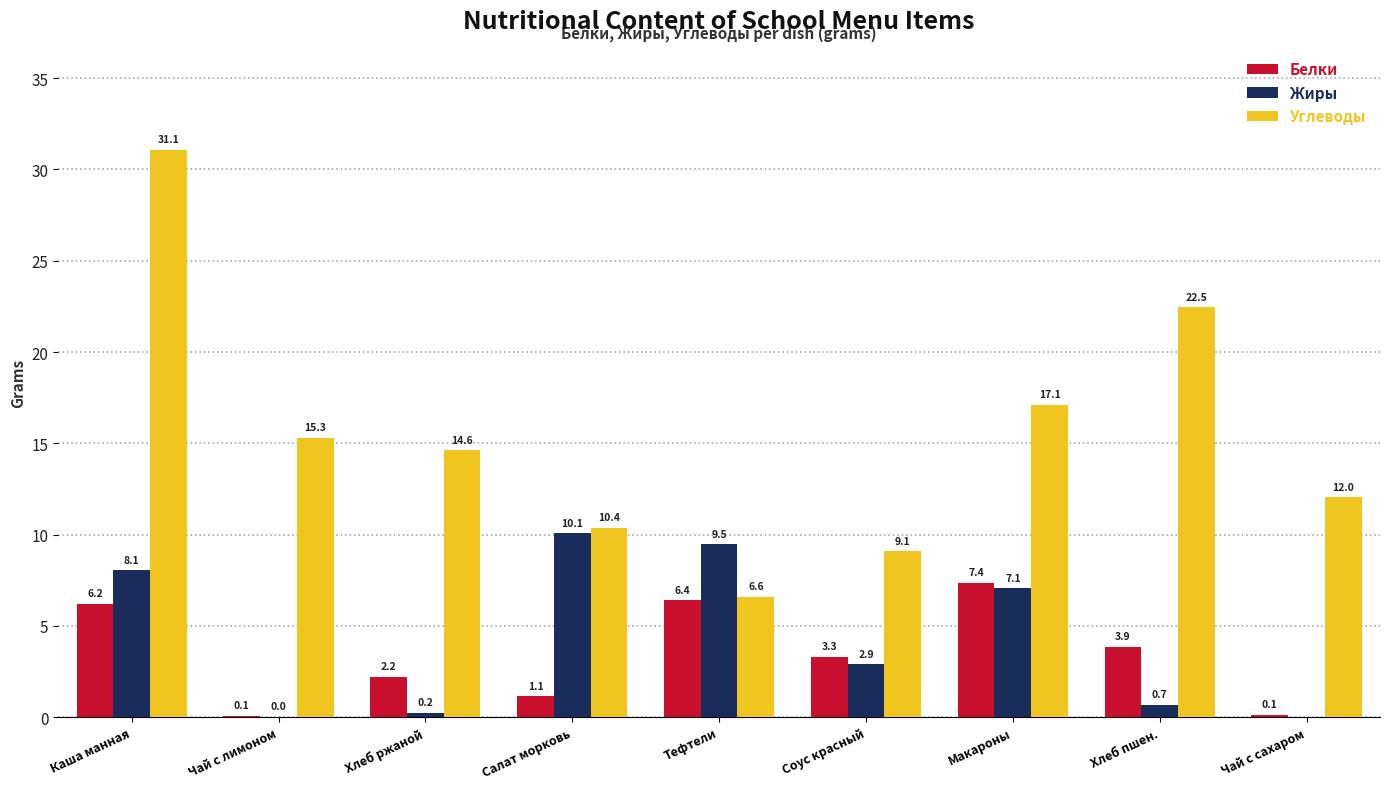

At which label does Углеводы reach its peak?

Каша манная